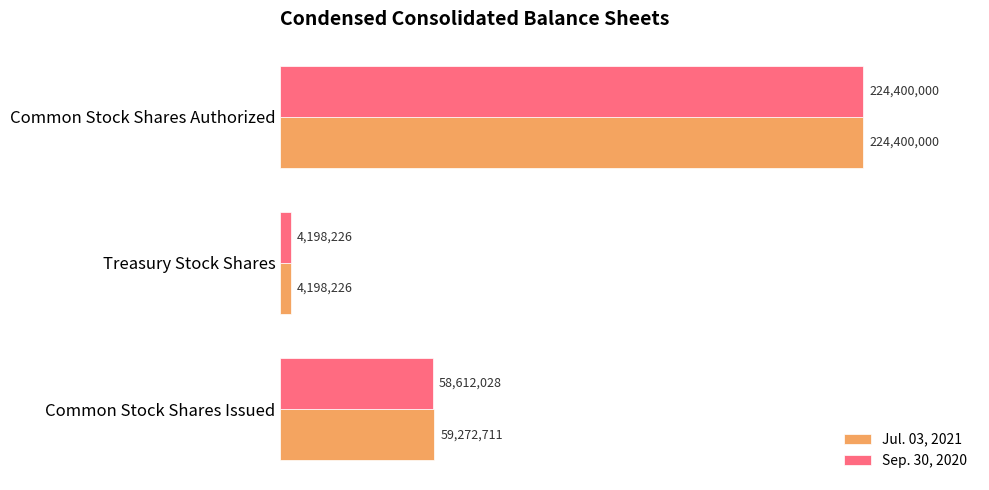

What are all the series names shown in the legend?

Jul. 03, 2021, Sep. 30, 2020